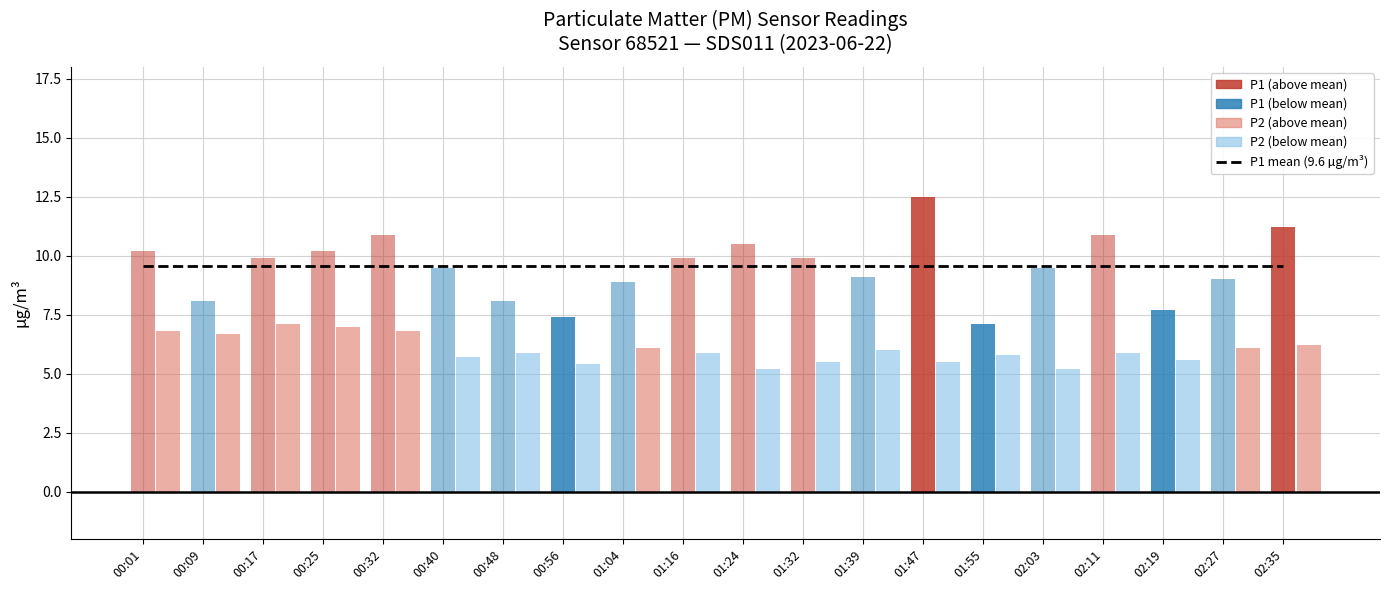

Which series has the widest spread of values?

P1